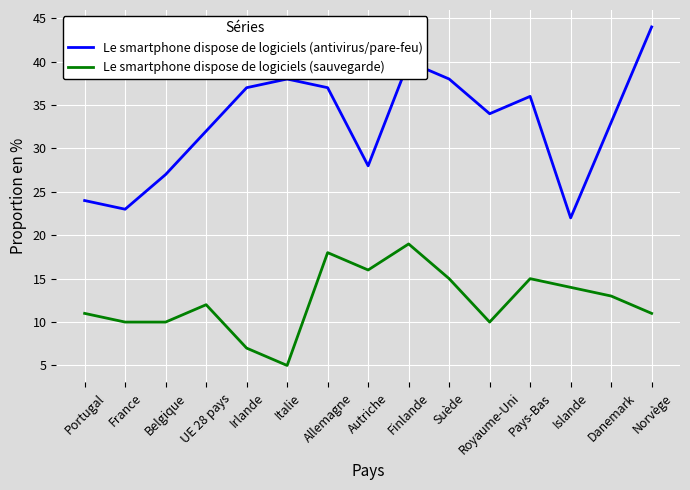

What is the greatest value displayed?

44